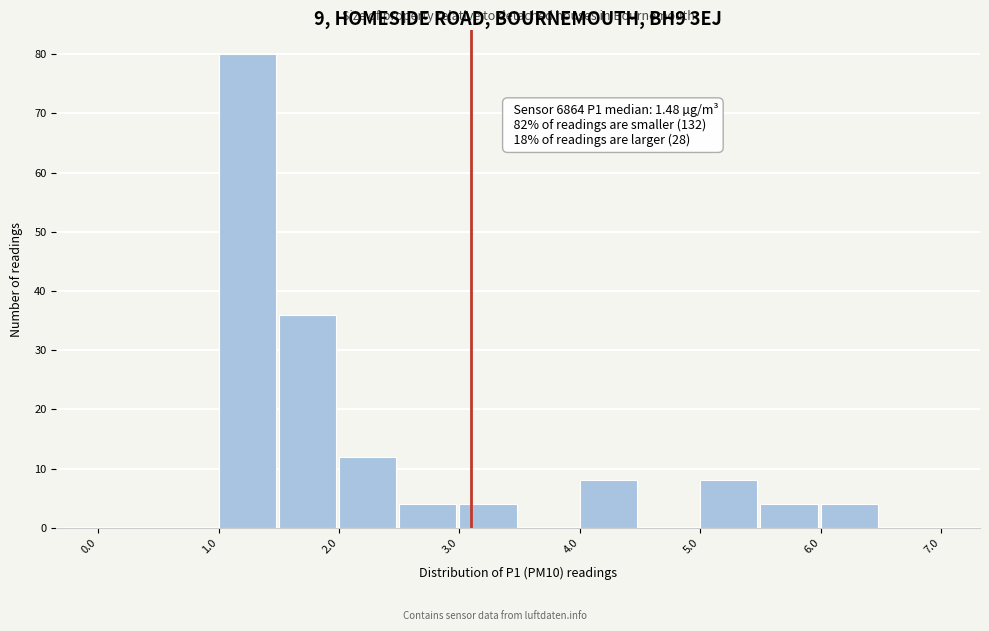

Over which range of the x-axis is the bar tallest?

1.0 to 1.5